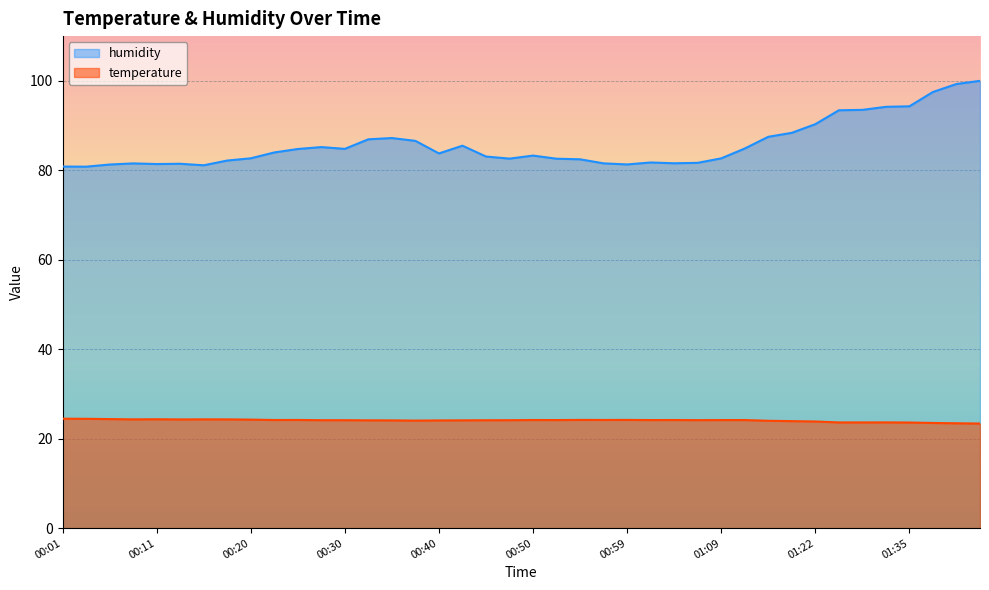

True or false: temperature has a value of 24.1 at 00:40.

True